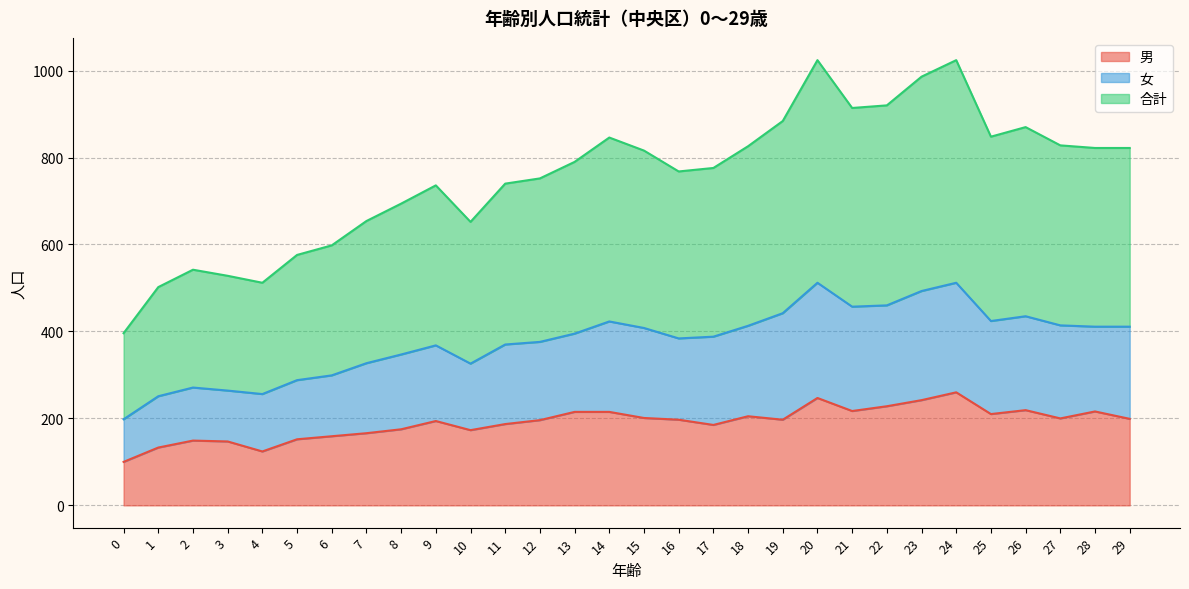

Which series has the largest total across all categories?

合計